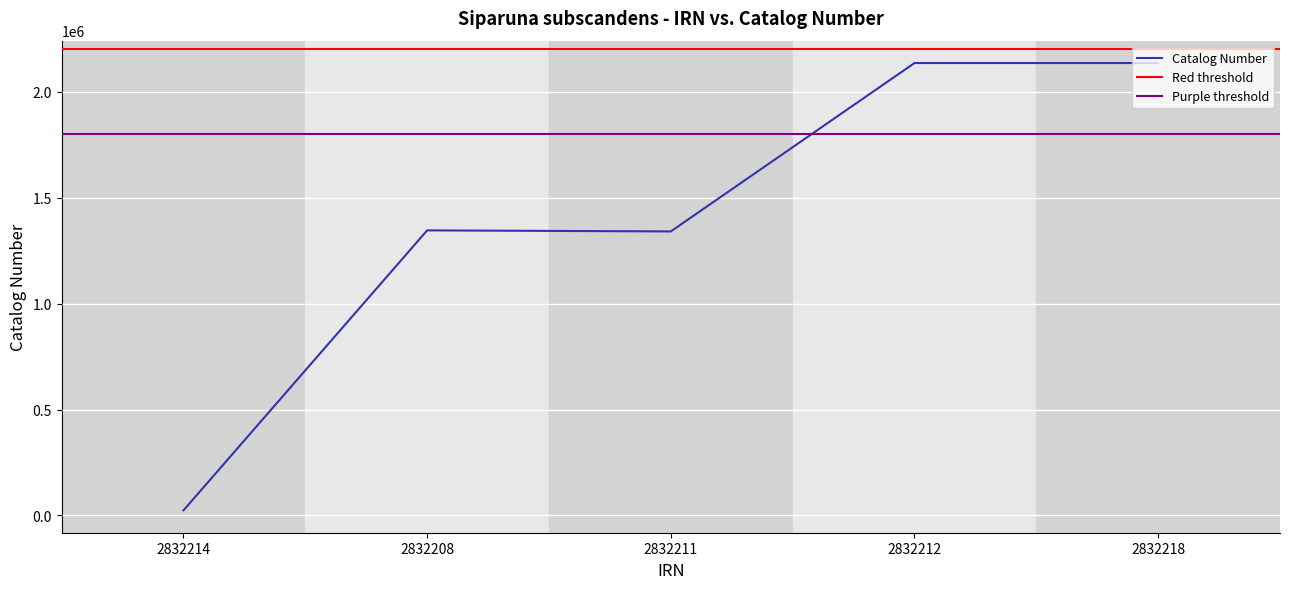

What position from the right is 2832214?

5